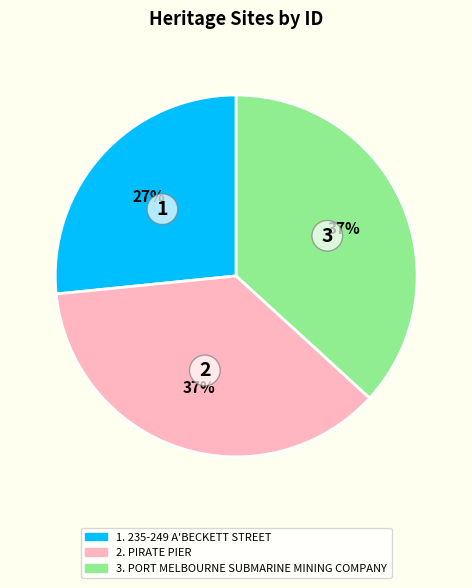

Is there a majority slice in this chart?

No